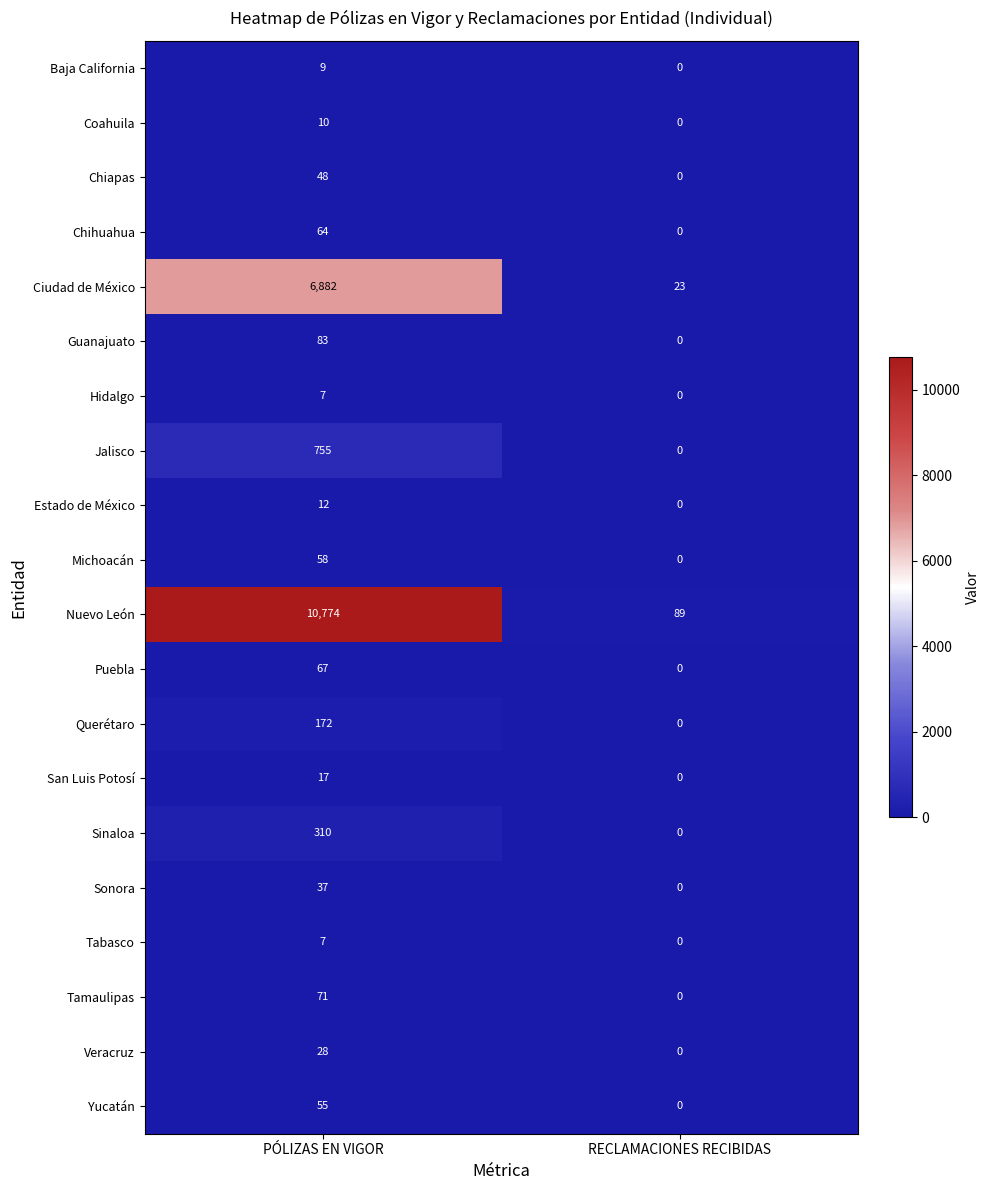

What is the sum of the Michoacán values at PÓLIZAS EN VIGOR and RECLAMACIONES RECIBIDAS?

58